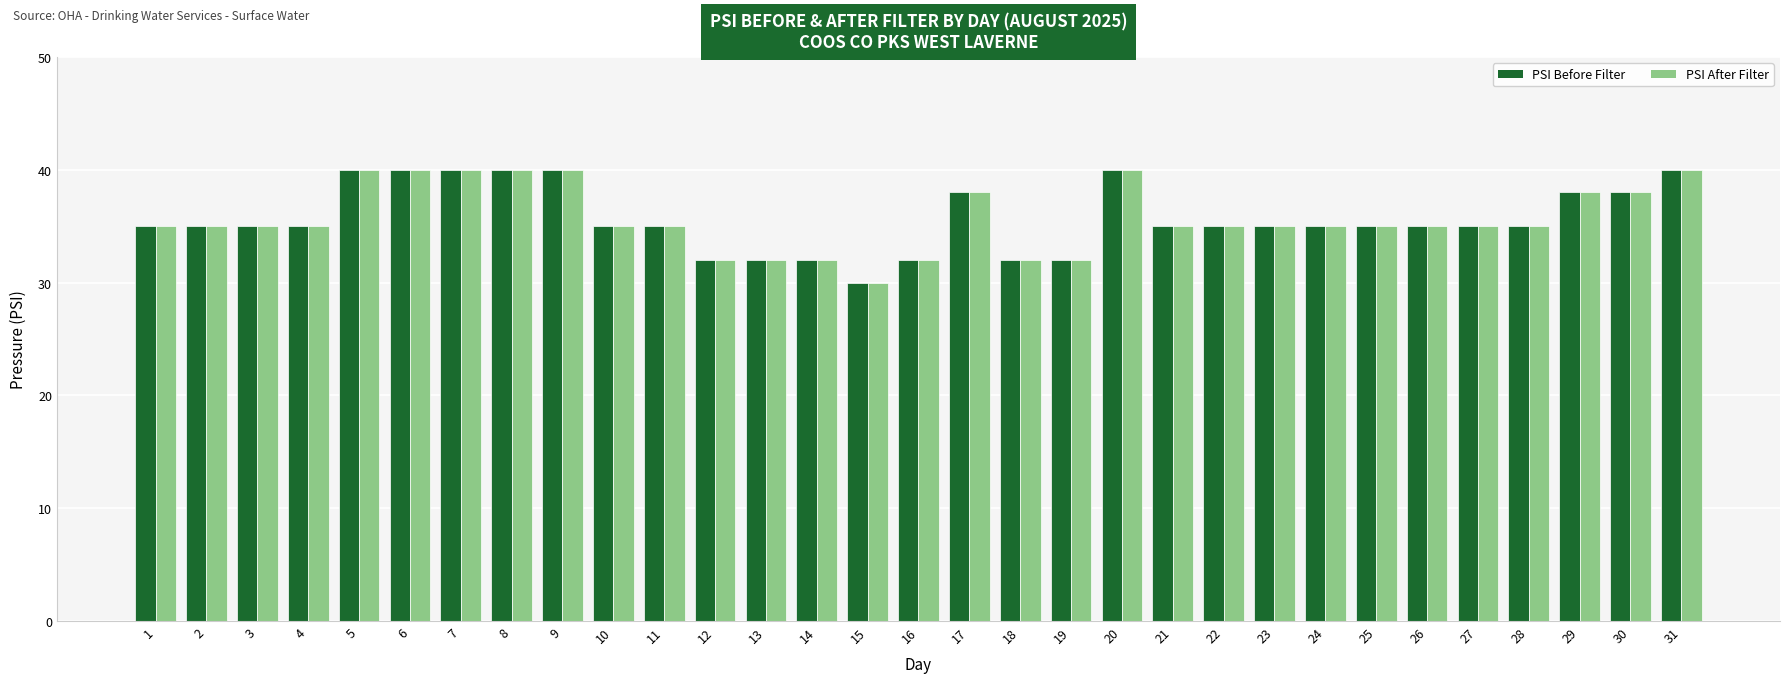

What is the minimum value for PSI Before Filter?

30